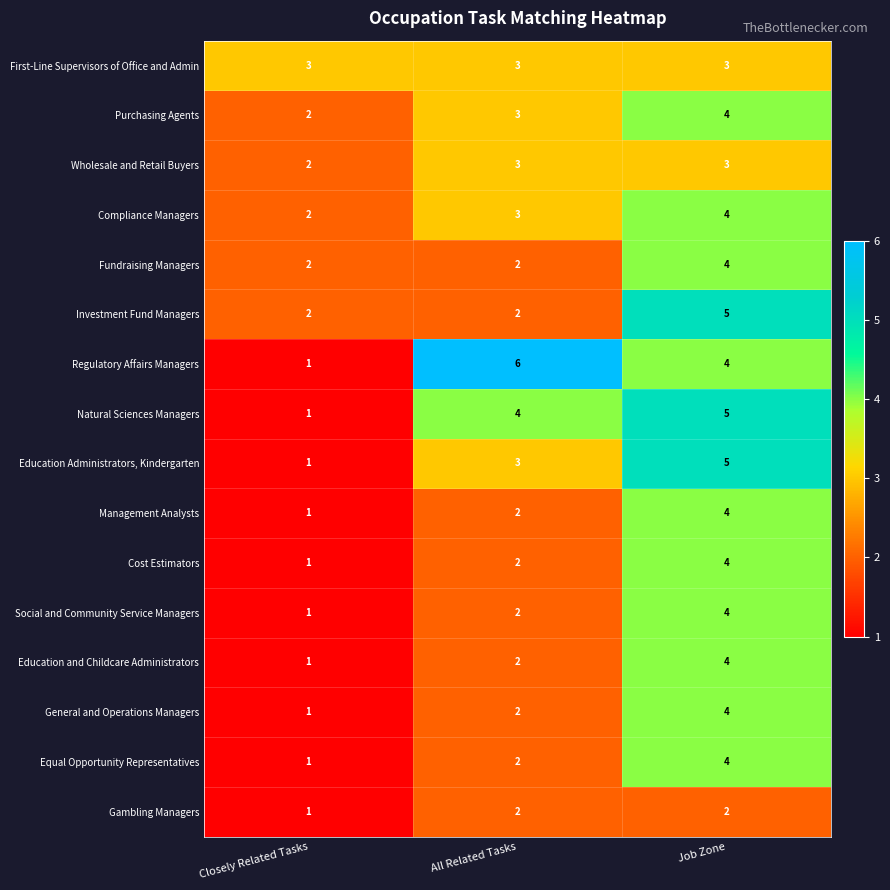

Is it true that Education and Childcare Administrators equals 4 at Job Zone?

True